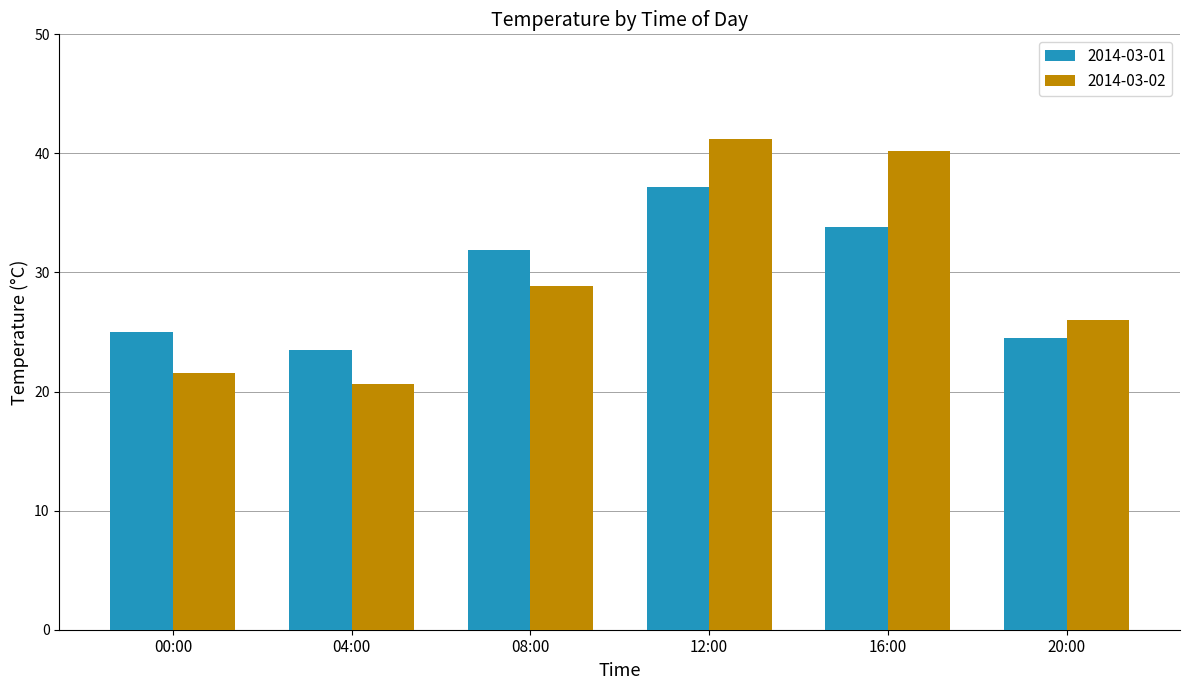

How many categories are shown in the chart?

6